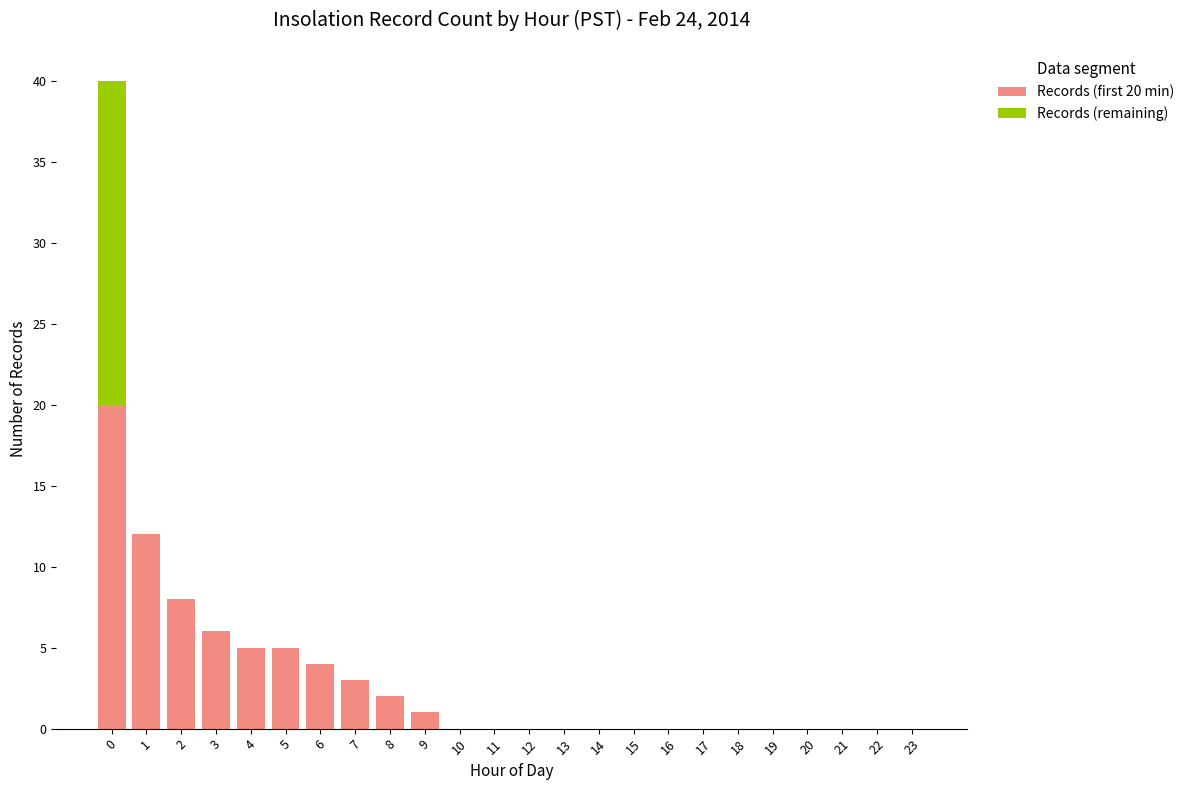

The Records (first 20 min) series shows 1 at 7. True or false?

False